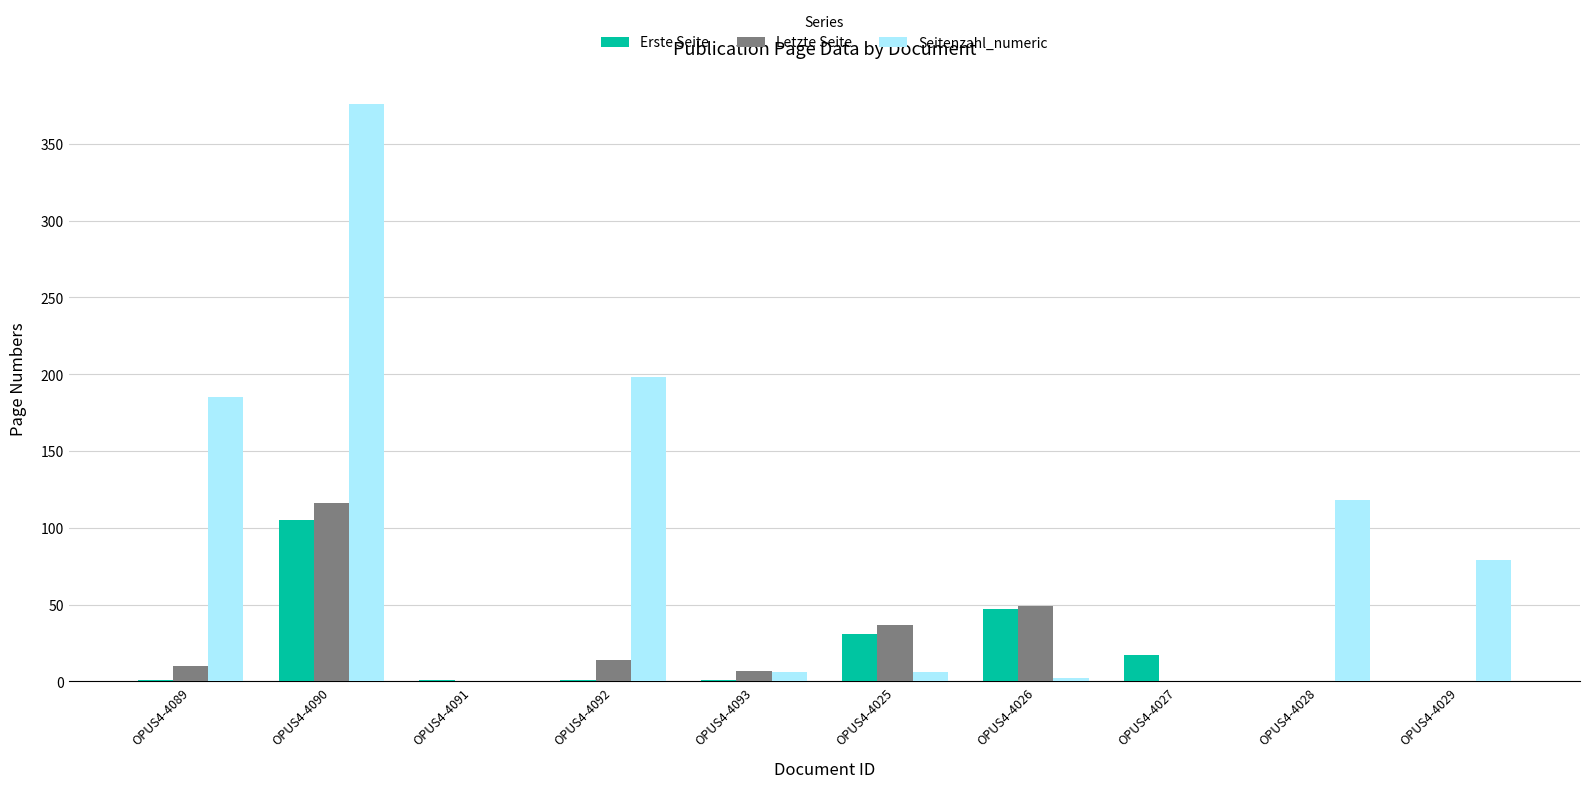

What is the highest value of the Erste Seite series?

105